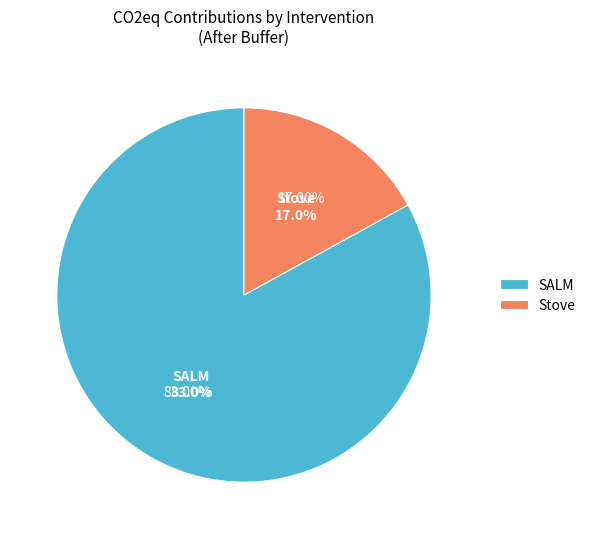

To the nearest percent, what percentage of the pie is SALM (t CO2eq)?

83%